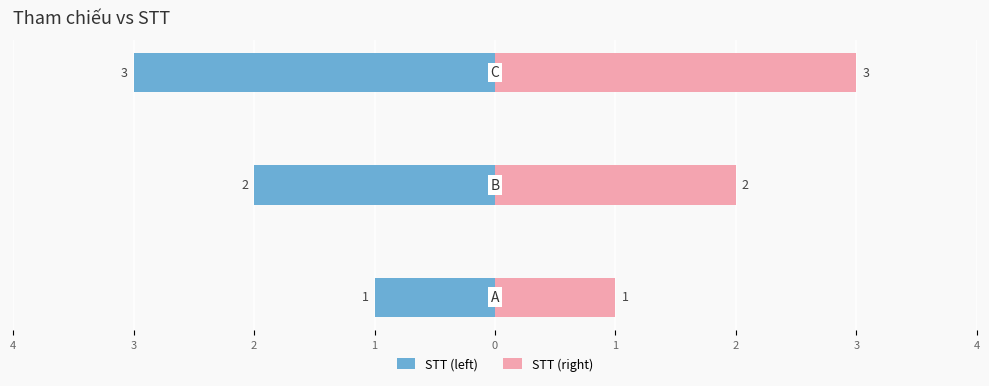

How many distinct data groups are displayed?

2